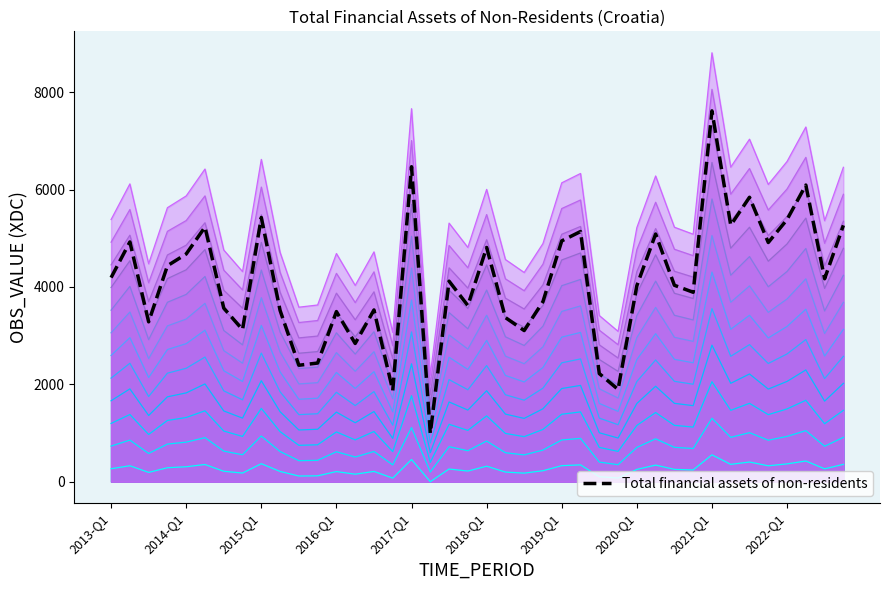

The value at 15 is 694.1. True or false?

False